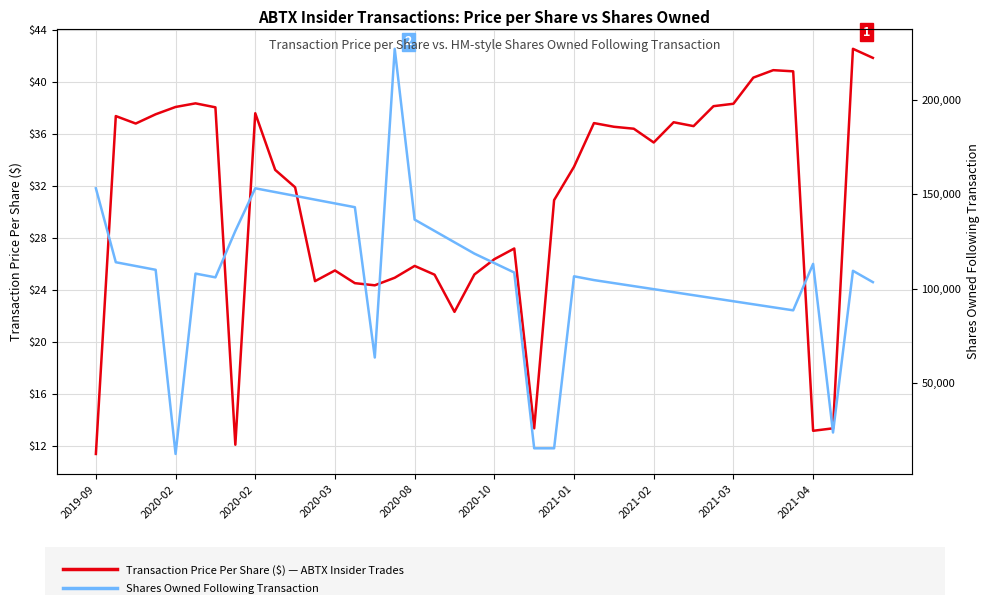

True or false: Transaction Price Per Share ($) has a value of 12.0 at 2020-03.

False